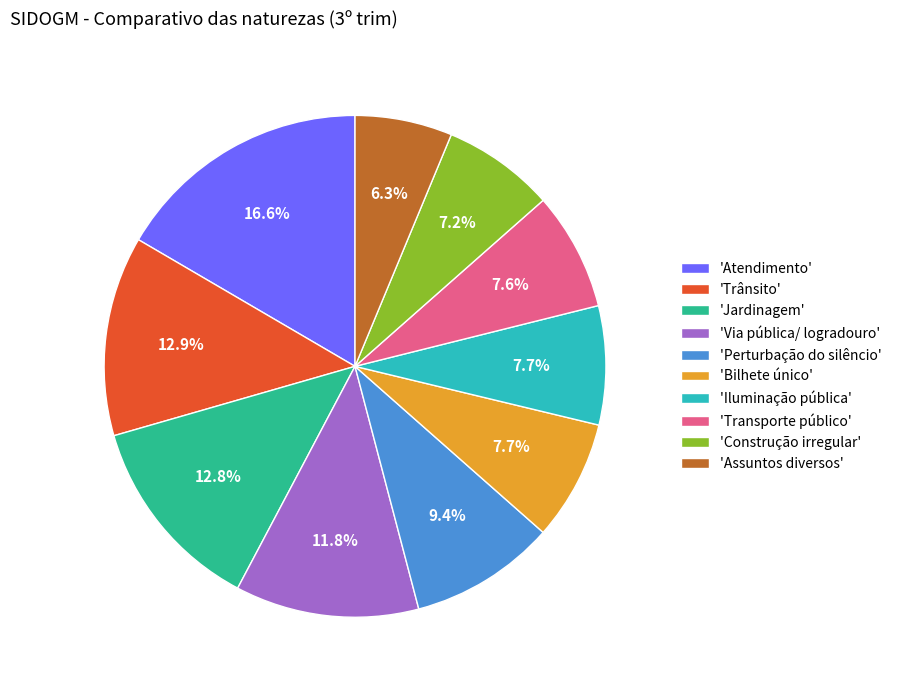

What is the smallest slice in the pie chart?

'Assuntos diversos'